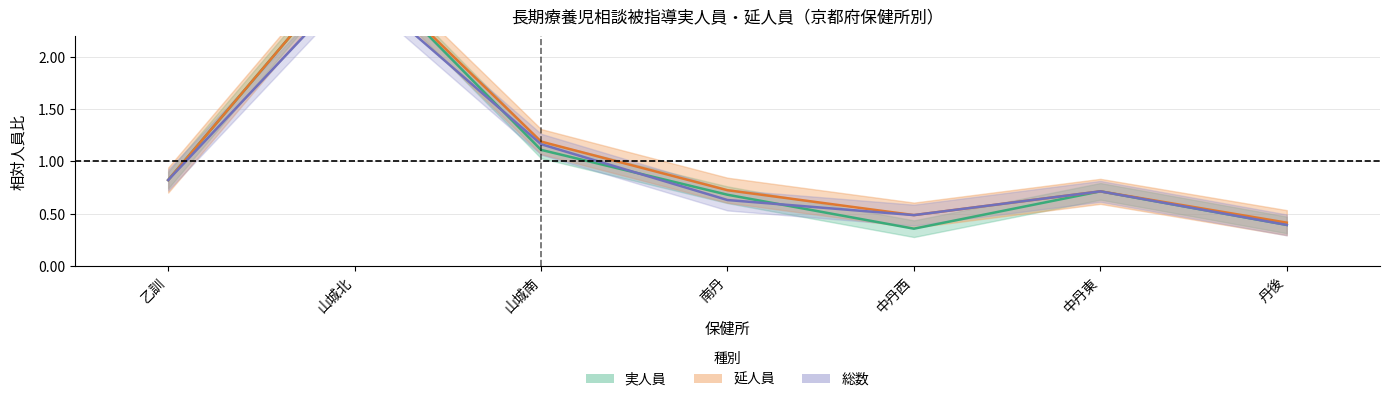

True or false: 実人員 and 延人員 intersect in this chart.

False